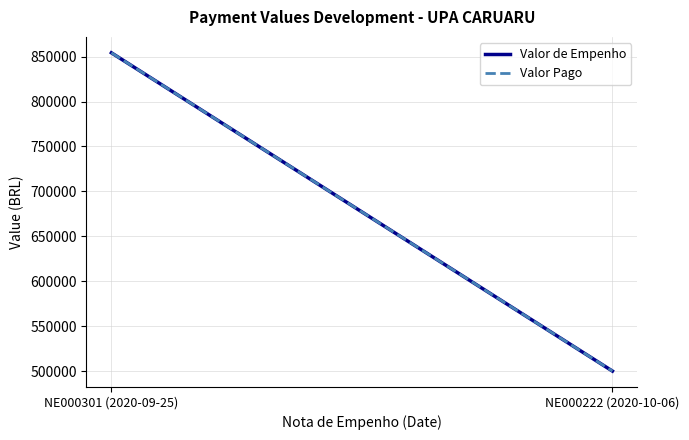

How many lines are shown in the chart?

2